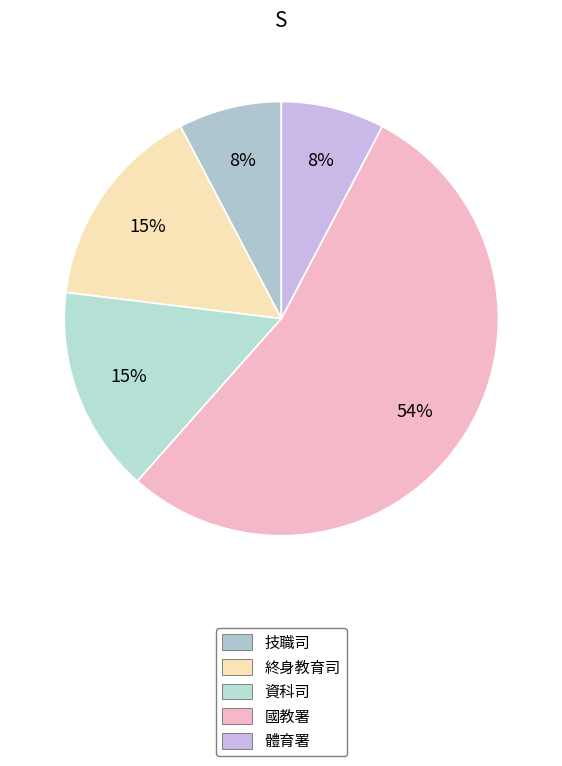

Between 技職司 and 終身教育司, which is larger?

終身教育司